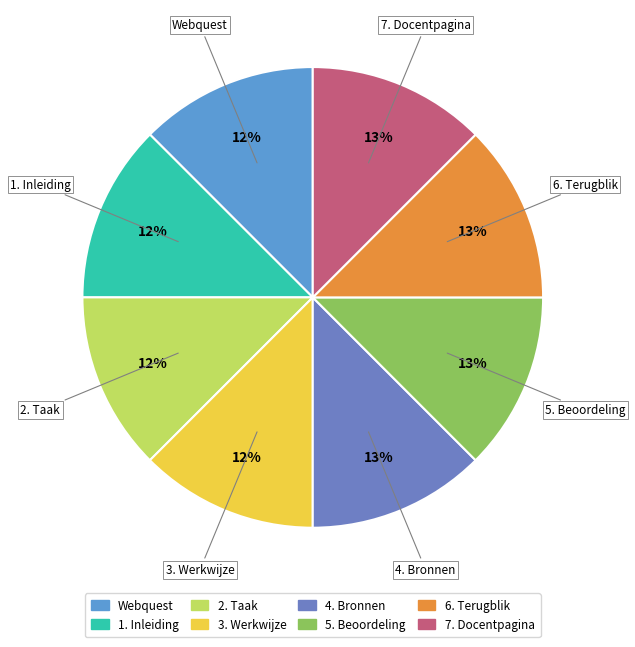

Is there a majority slice in this chart?

No